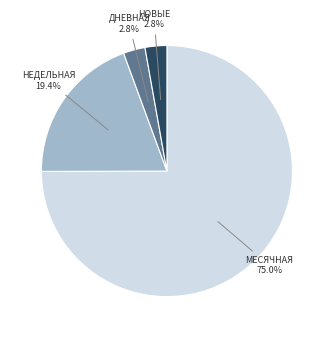

Does any single category account for the majority?

Yes